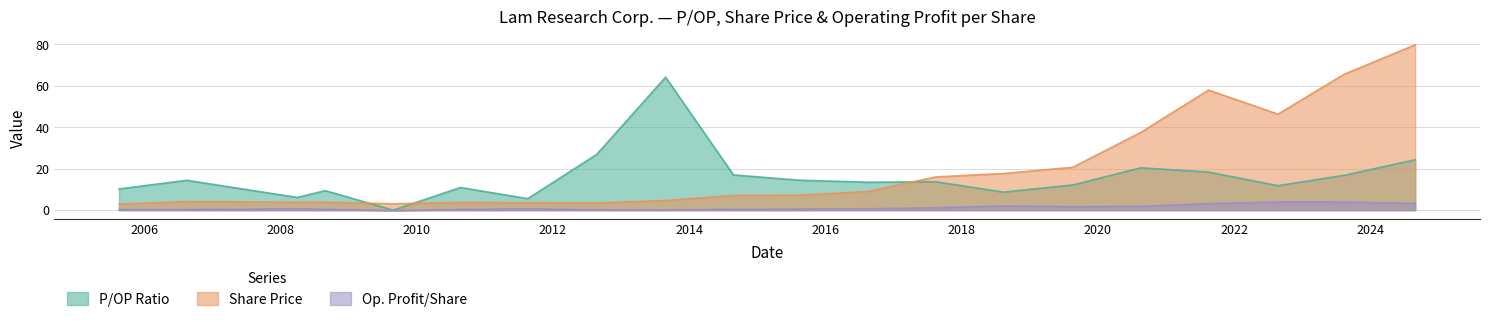

What is the value of the Share Price point at the 4th from the left?

3.8